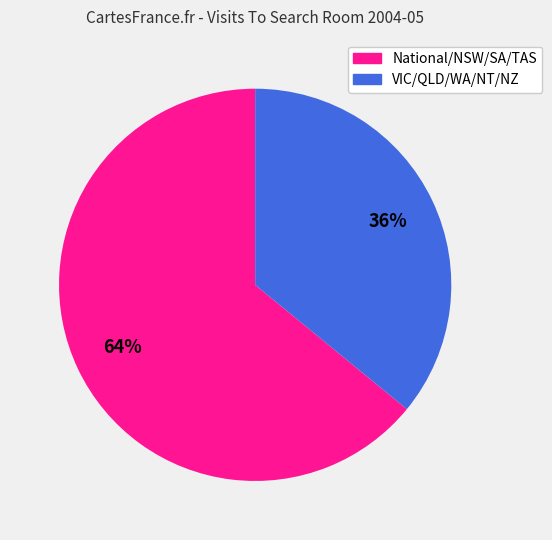

Is there a majority slice in this chart?

Yes